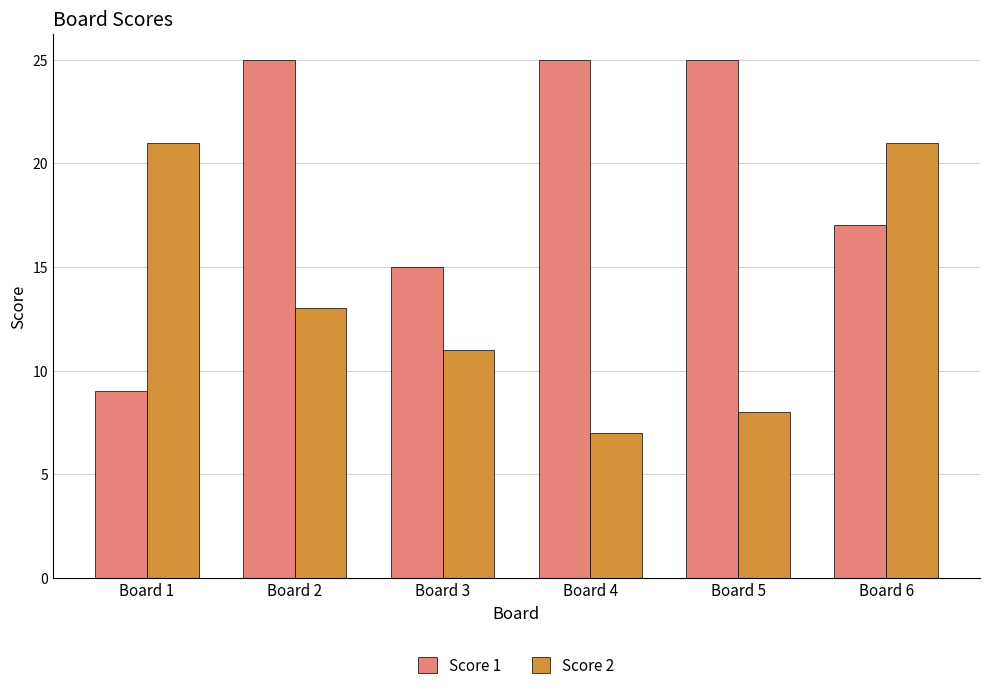

Rank the series by their average value, from highest to lowest.

Score 1, Score 2